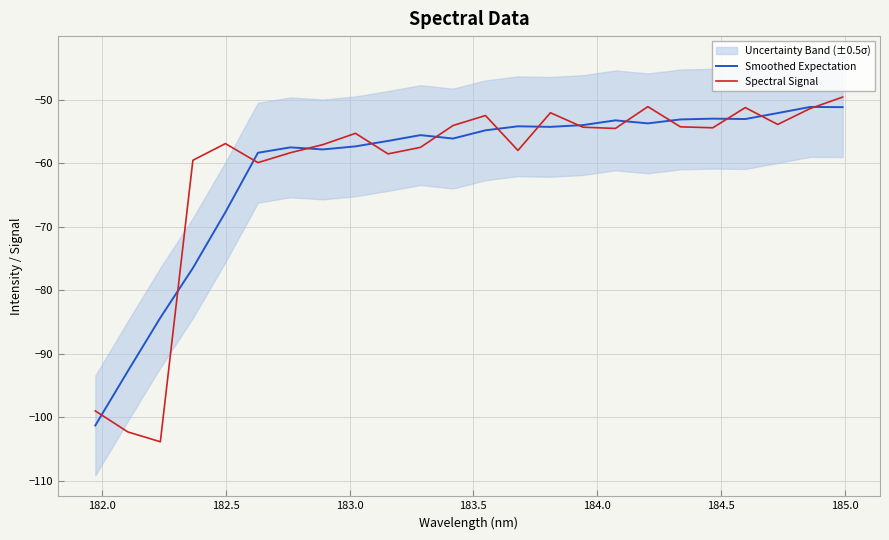

Which series has the largest total across all categories?

Smoothed Expectation